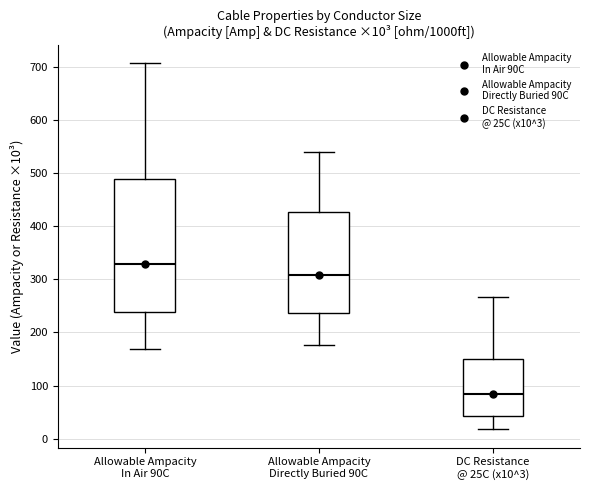

Which box's median line is the lowest?

DC Resistance @ 25C (x10^3)